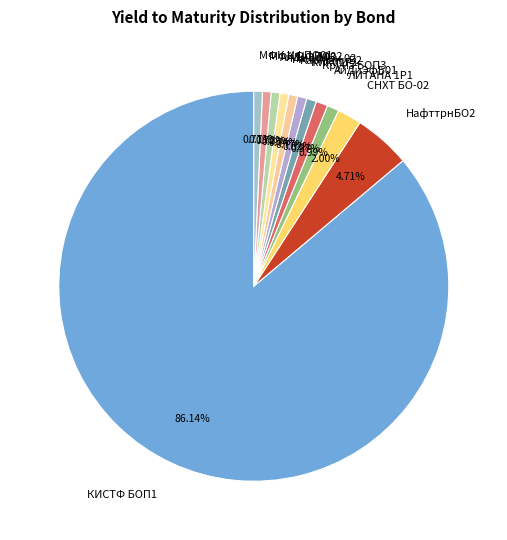

Which has a higher value, НафттрнБО2 or АйДиЭф03?

НафттрнБО2